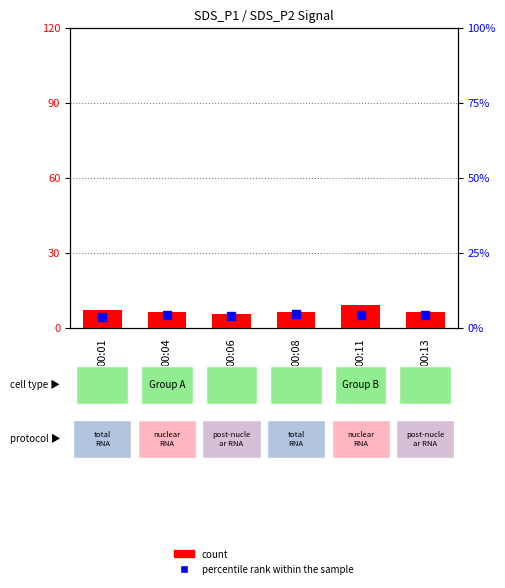

At which category is the sum across all series the highest?

00:11